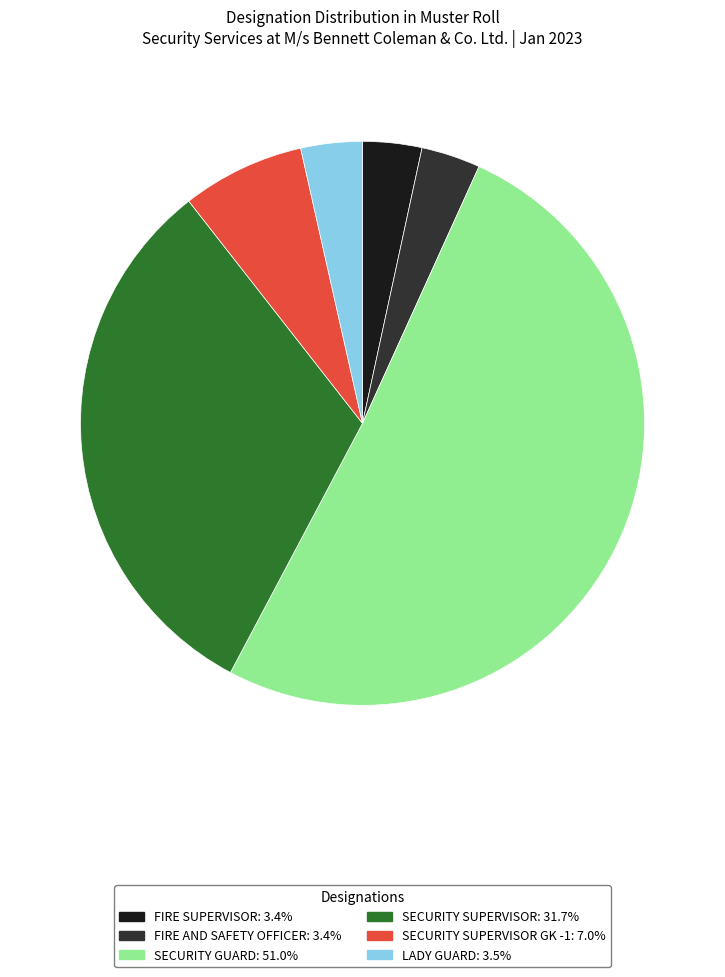

How many slices are in this pie chart?

6